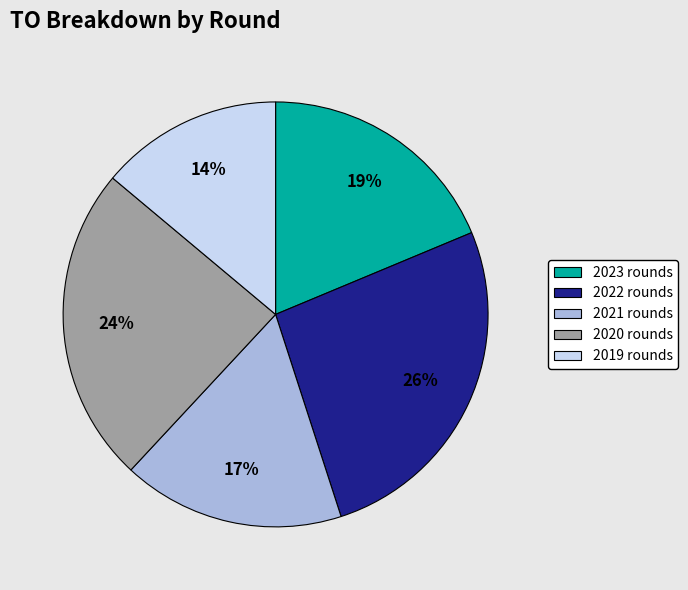

To the nearest percent, what is the difference between the largest and smallest slice percentages?

12%